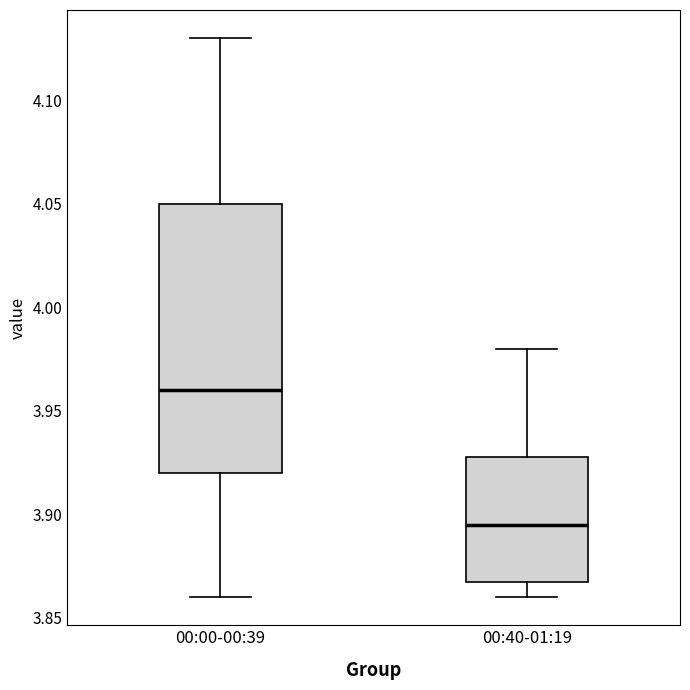

Reading left to right, transcribe this box plot: for each box, give where its median line is, the range the box spans, and where its two whiskers end, as read against the y-axis. The values are not printed on the chart, so give them approximately, as read against the axis.

00:00-00:39: median 3.960, box 3.920 to 4.050, whiskers 3.860 to 4.130
00:40-01:19: median 3.895, box 3.870 to 3.930, whiskers 3.860 to 3.980